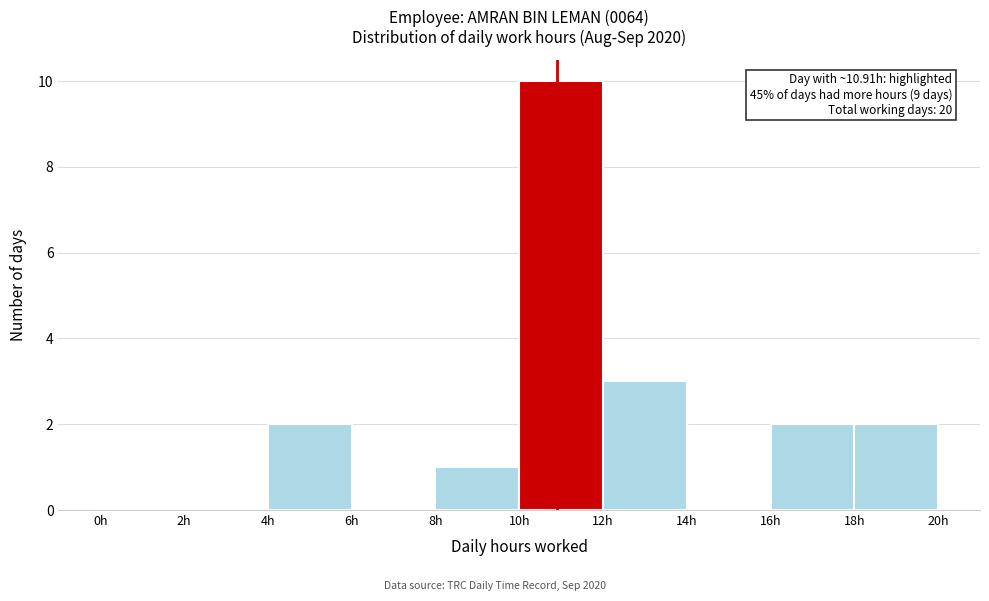

Over which range of the x-axis is the bar tallest?

10 to 12